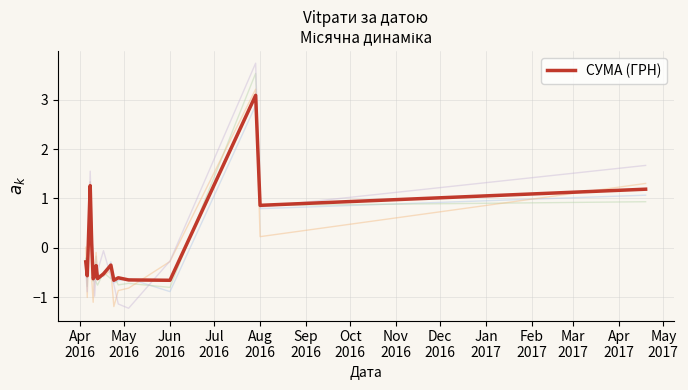

What is the difference between the maximum and minimum values?

3.7